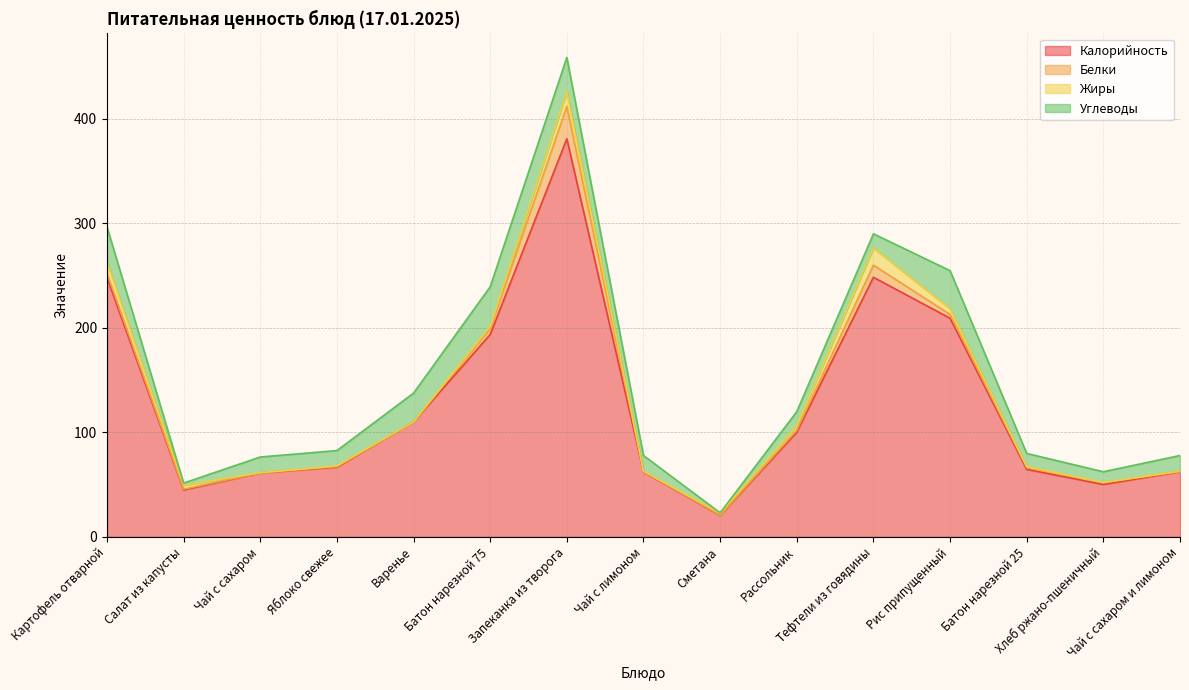

How many lines are shown in the chart?

4